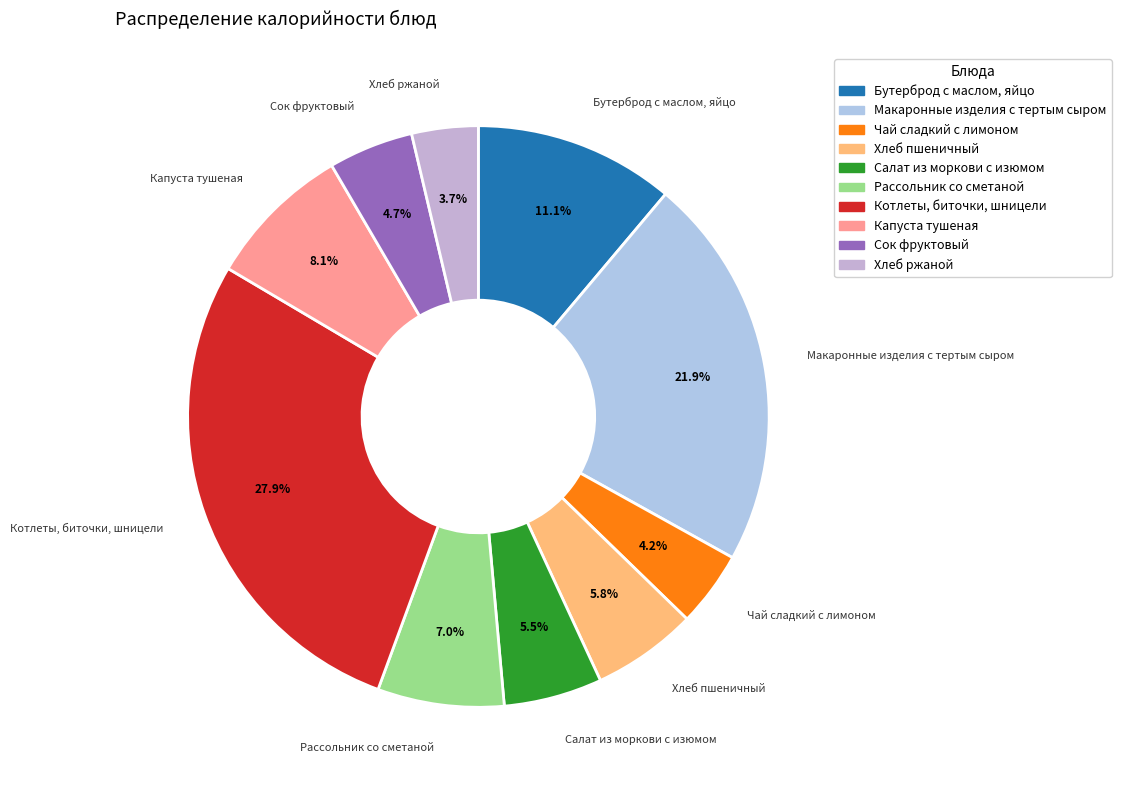

Rank the categories by value from lowest to highest.

Хлеб ржаной, Чай сладкий с лимоном, Сок фруктовый, Салат из моркови с изюмом, Хлеб пшеничный, Рассольник со сметаной, Капуста тушеная, Бутерброд с маслом, яйцо, Макаронные изделия с тертым сыром, Котлеты, биточки, шницели